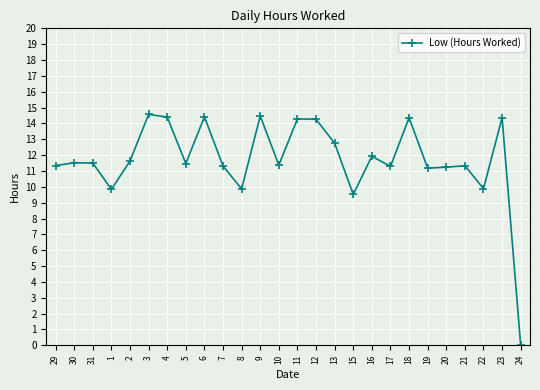

What is the difference between the values at 13 and 20?

1.5